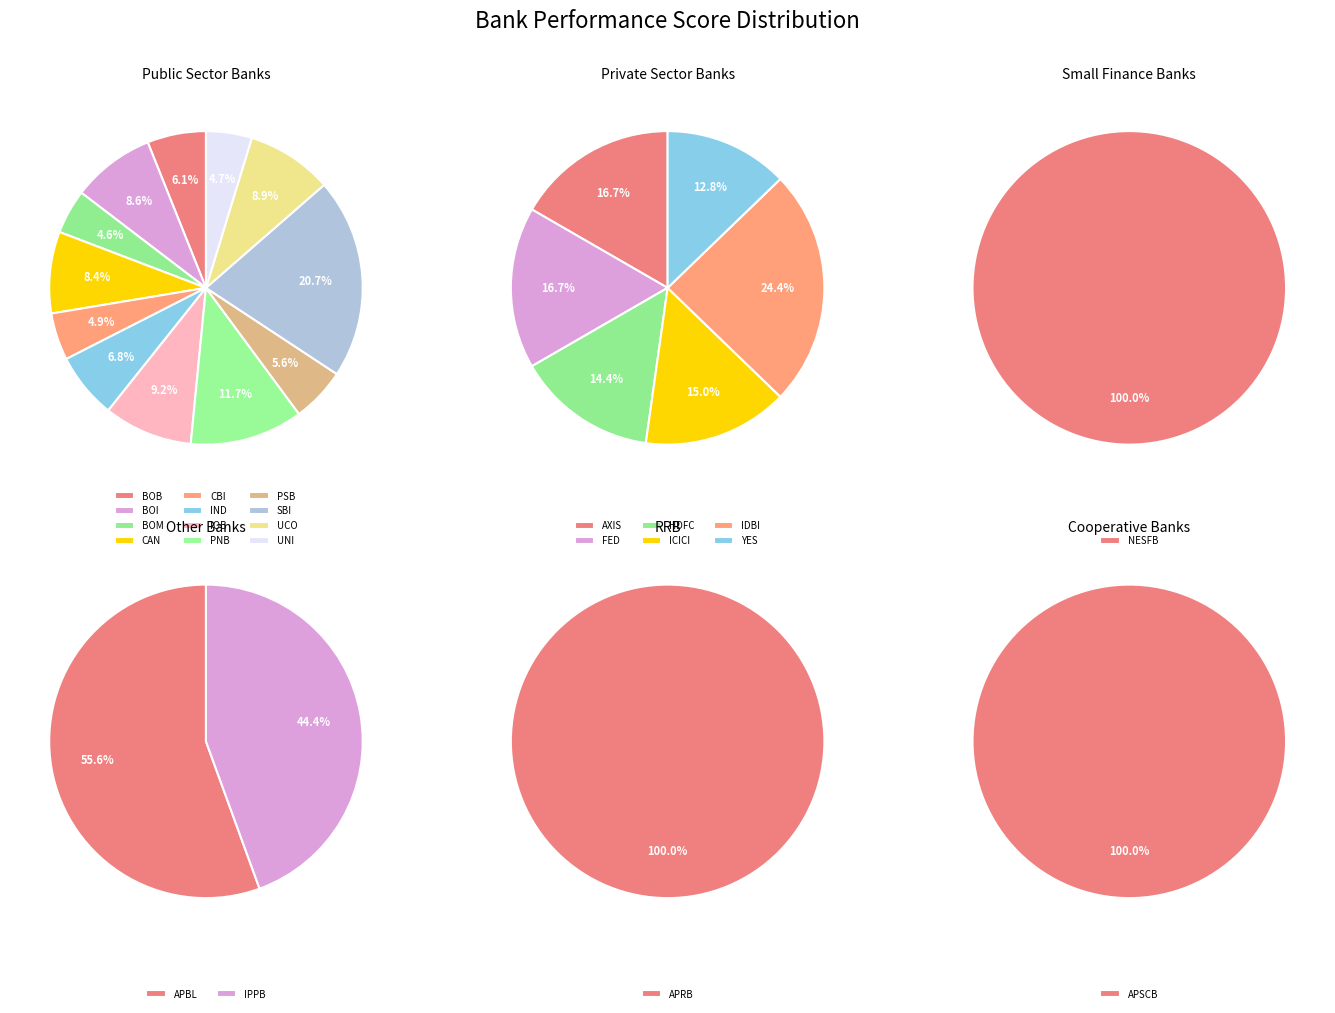

Combined, what portion of the pie is BOM and BOB?

10.6%